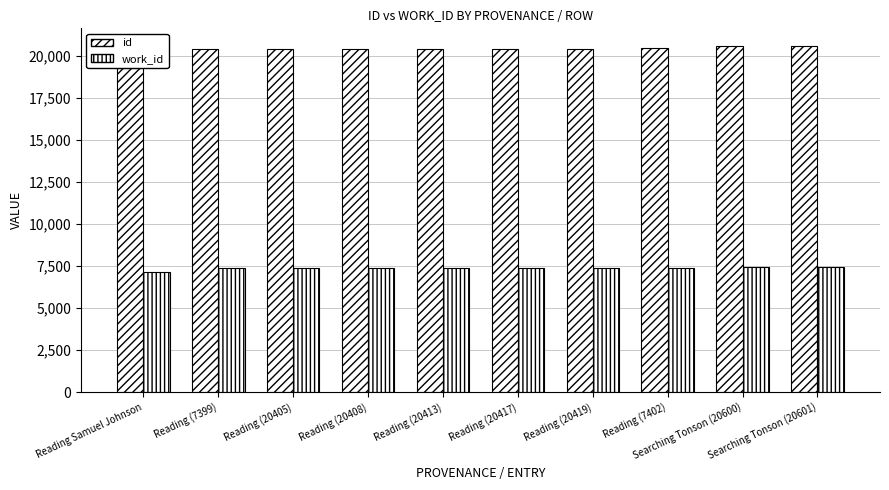

What is the spread (max minus min) of values at Reading (20417)?

13017